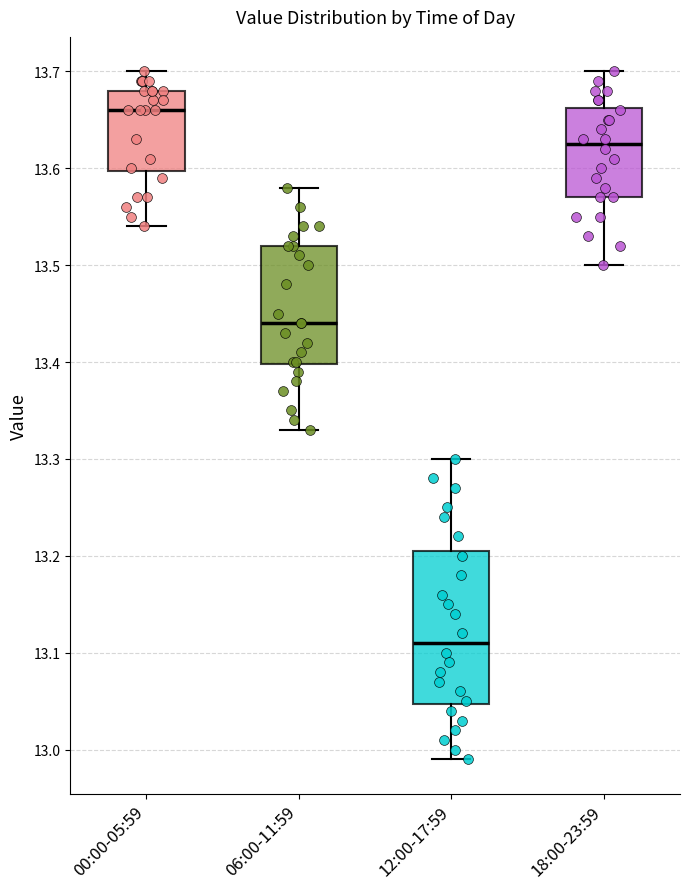

Reading left to right, transcribe this box plot: for each box, give where its median line is, the range the box spans, and where its two whiskers end, as read against the y-axis. The values are not printed on the chart, so give them approximately, as read against the axis.

00:00-05:59: median 13.66, box 13.60 to 13.68, whiskers 13.54 to 13.70
06:00-11:59: median 13.44, box 13.40 to 13.52, whiskers 13.33 to 13.58
12:00-17:59: median 13.11, box 13.05 to 13.21, whiskers 12.99 to 13.30
18:00-23:59: median 13.63, box 13.57 to 13.66, whiskers 13.50 to 13.70